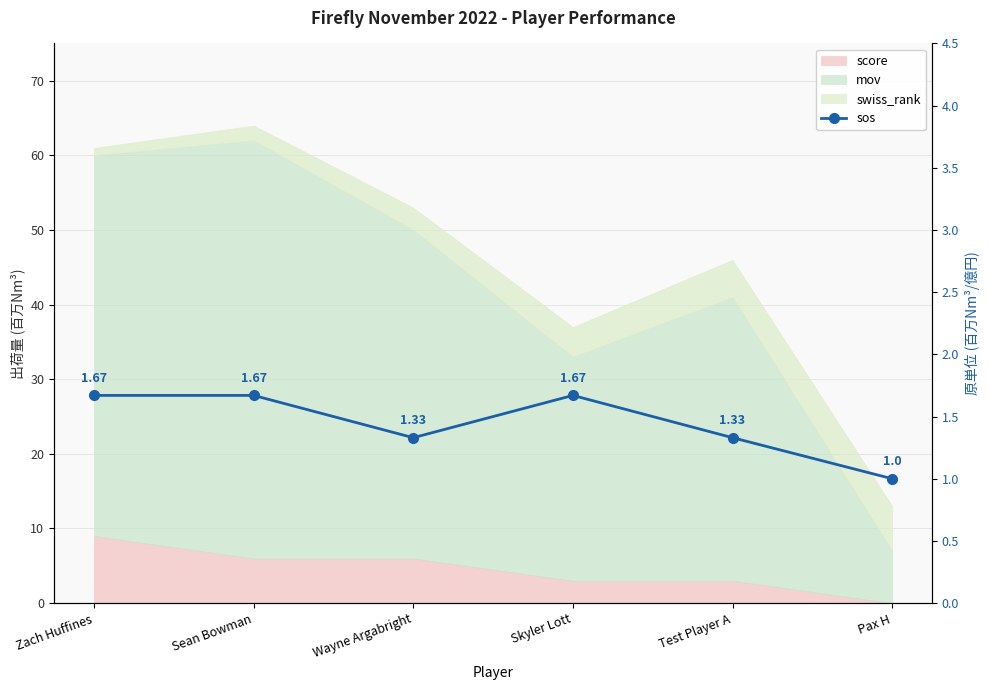

How many data points does each series have?

6